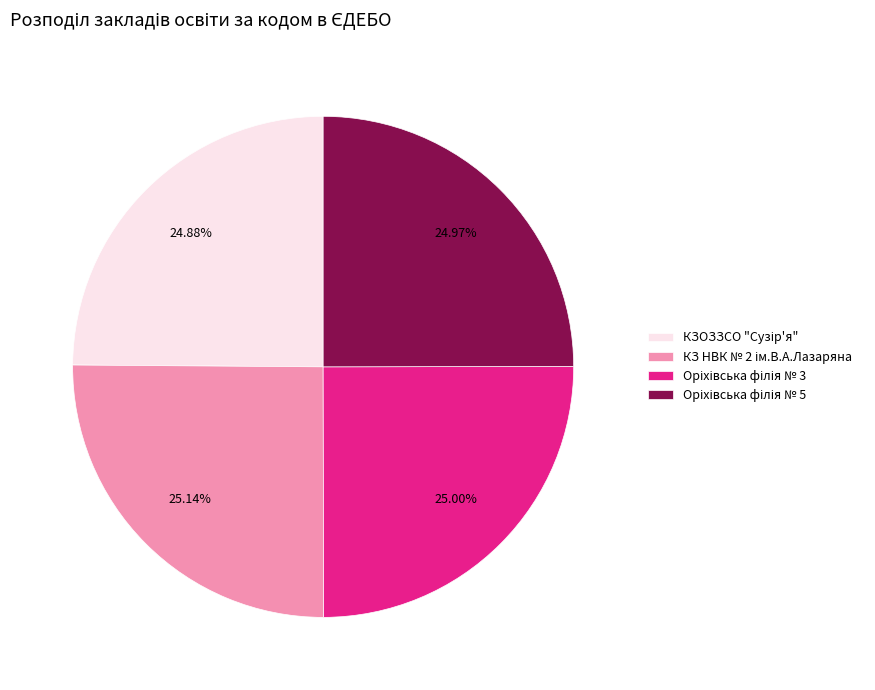

To the nearest percent, what is the average slice percentage?

25%